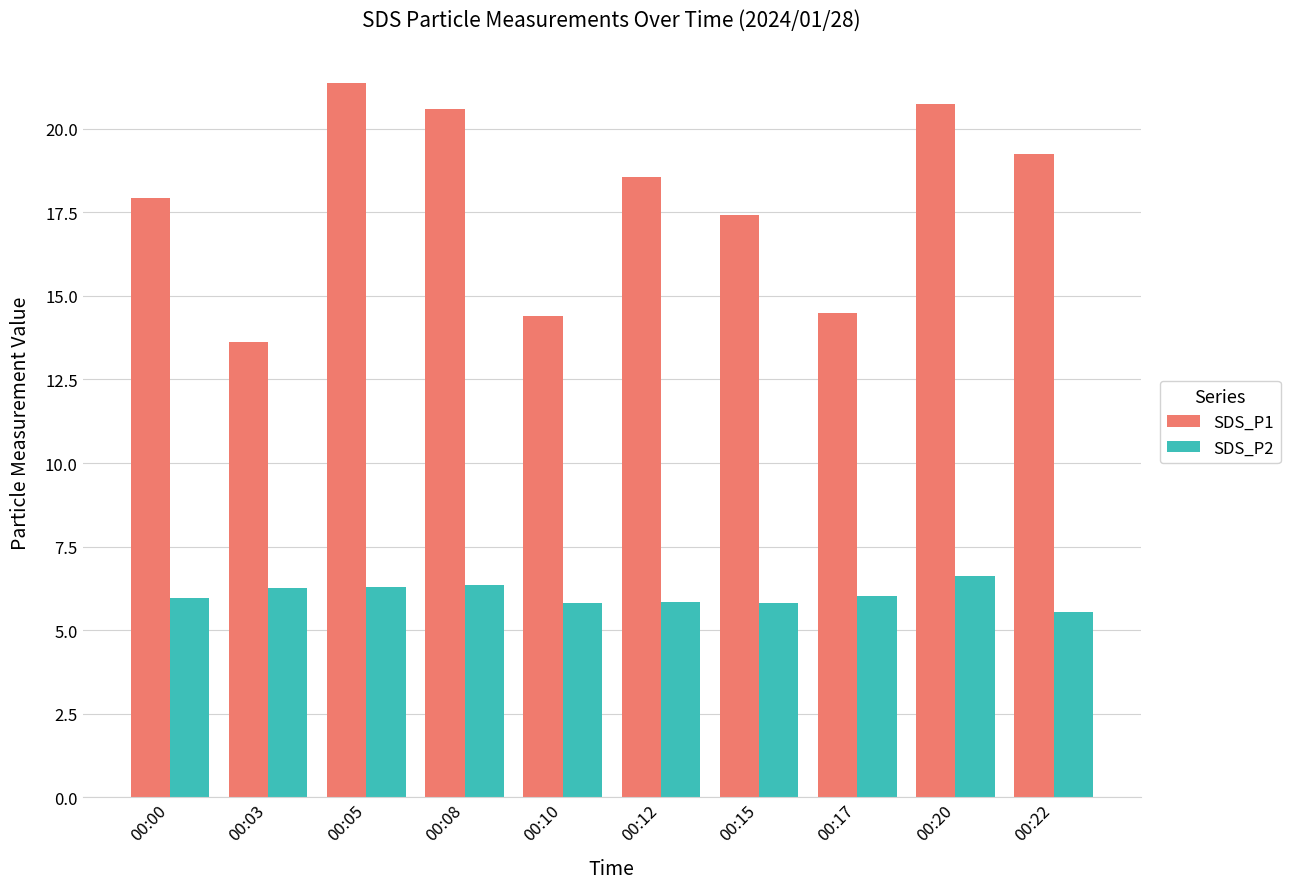

How many bars are there in each group?

2